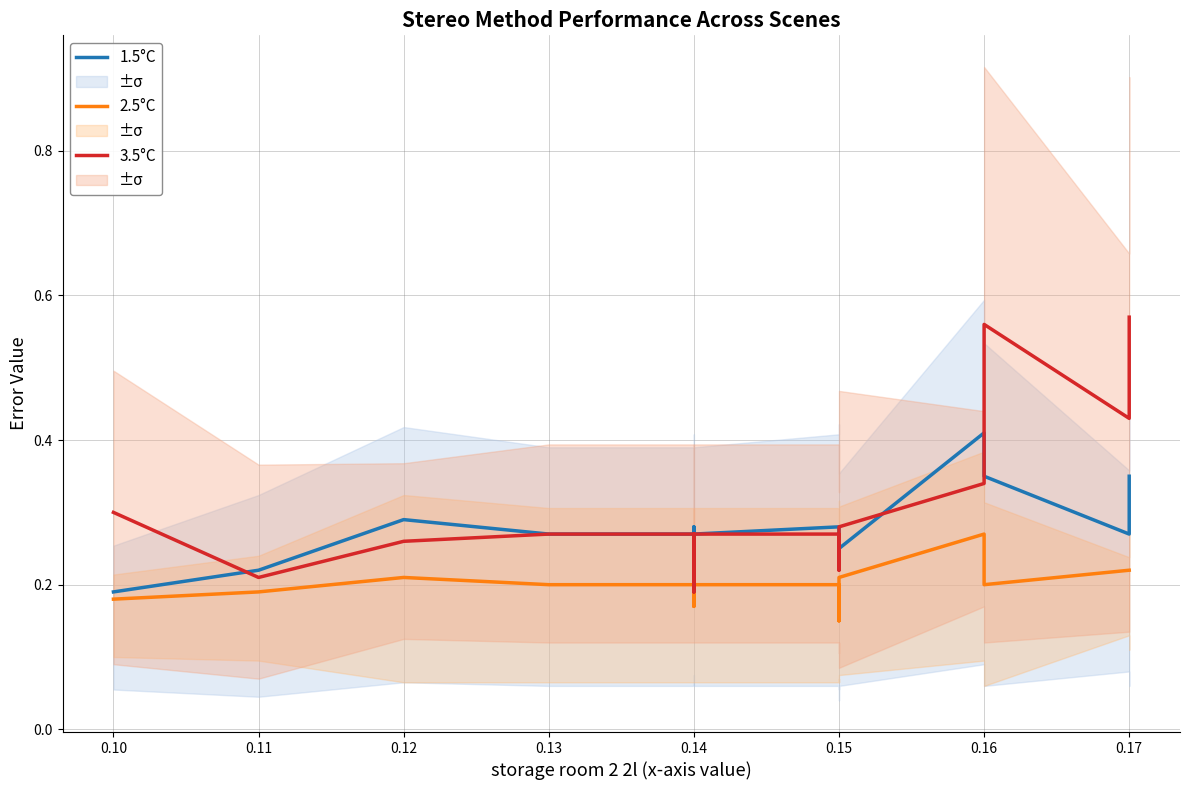

List the series in order of their peak value, lowest first.

2.5°C, 1.5°C, 3.5°C